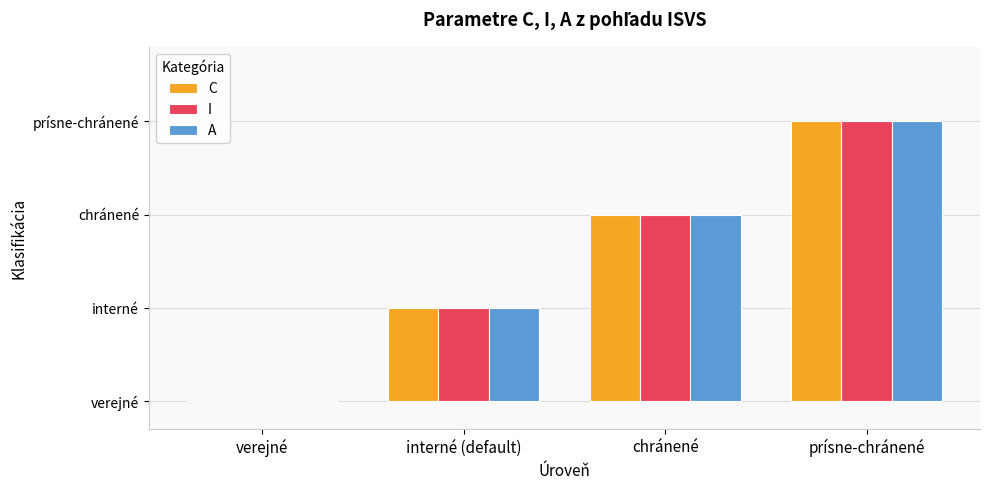

What are all the series names shown in the legend?

C, I, A